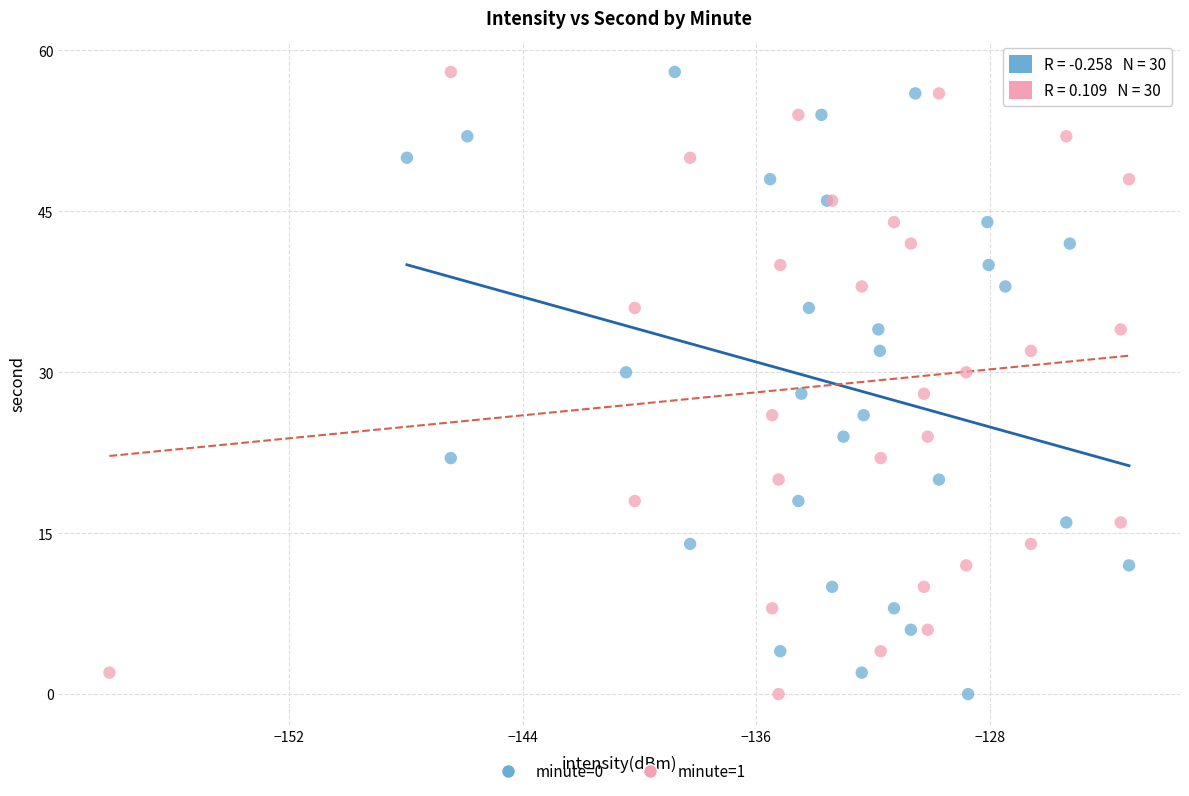

What are all the series names shown in the legend?

minute=0, minute=1